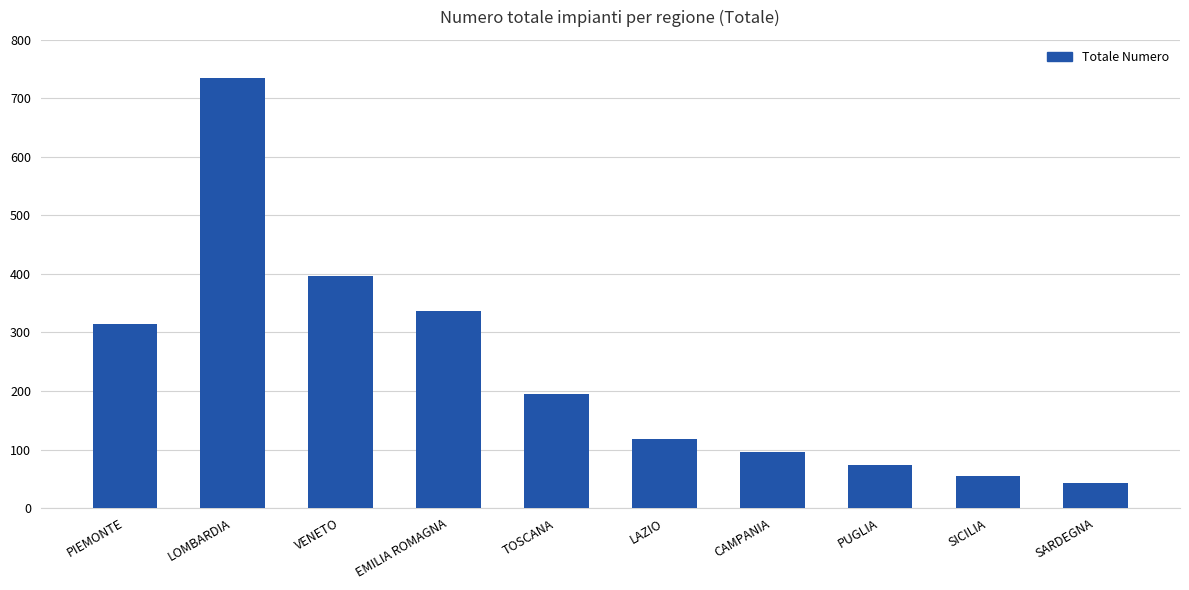

Where is the data nearest to the value 388?

VENETO